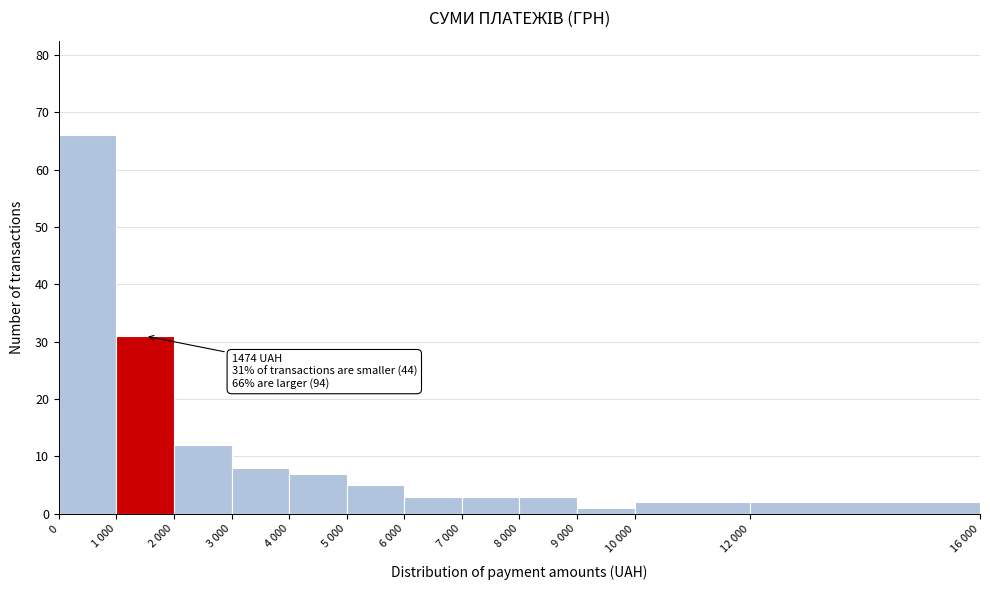

Reading left to right, transcribe all the data shown in this chart.

66	31	12	8	7	5	3	3	3	1	2	2